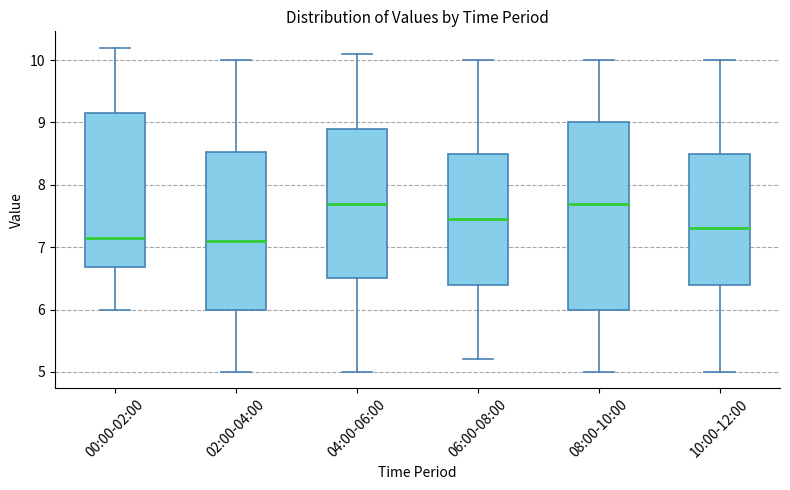

Where is the upper edge of the box for 04:00-06:00 on the y-axis? The values are not printed on the chart, so give them approximately, as read against the axis.

8.9